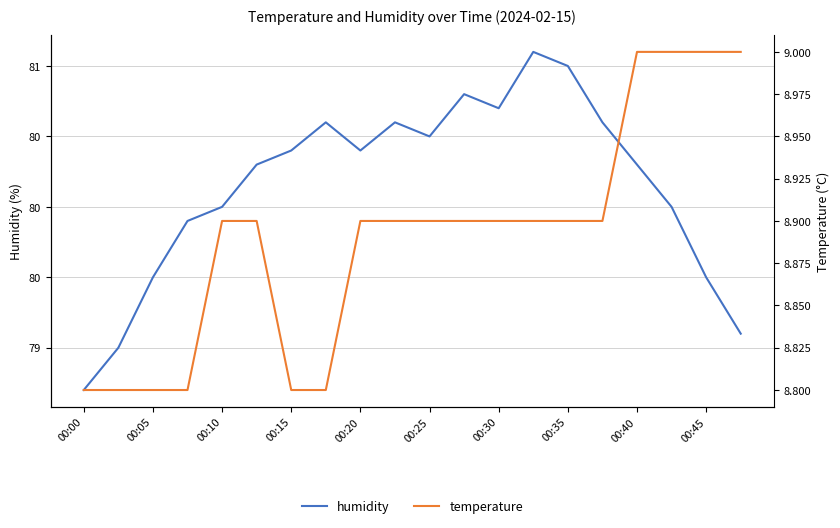

What are all the series names shown in the legend?

humidity, temperature